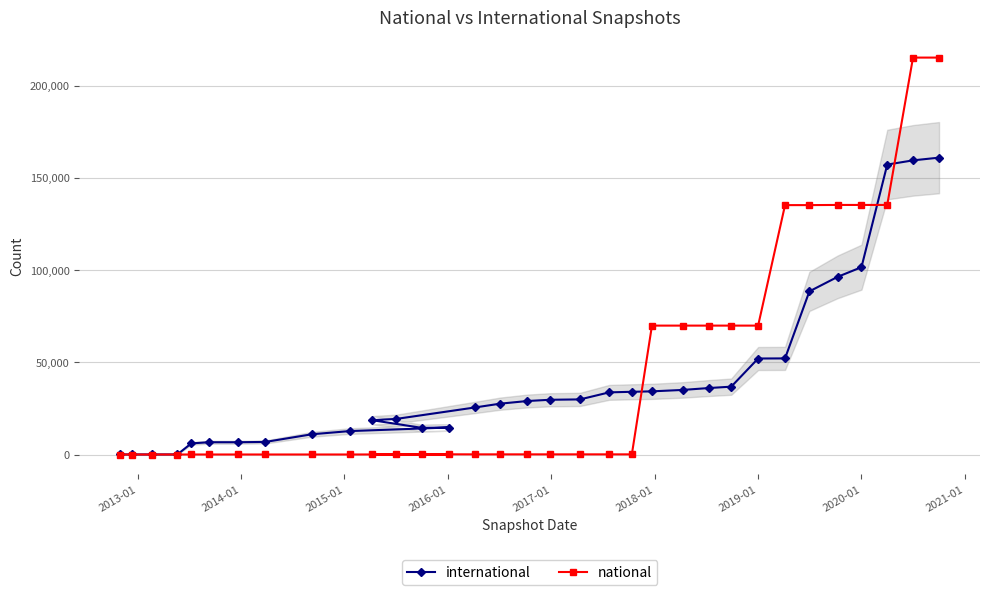

Is the value of national at 13 greater than the value of international at 12?

No